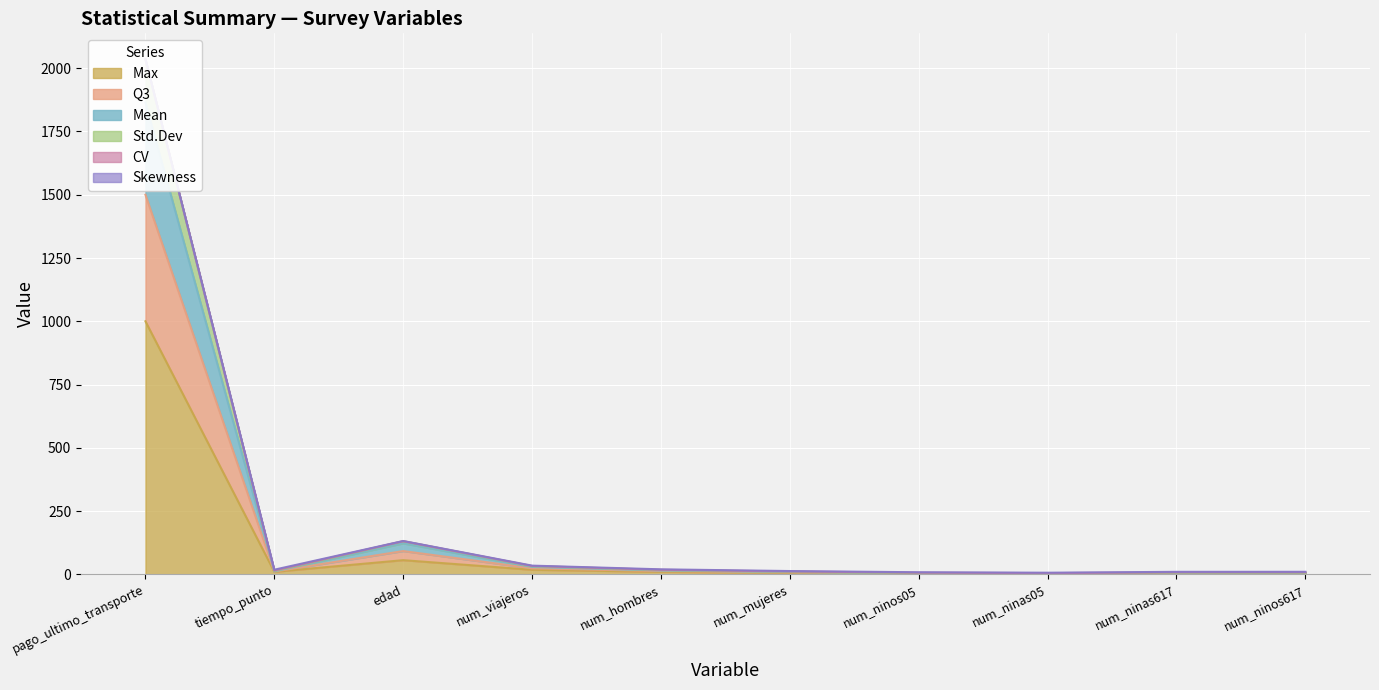

What is the difference between the second highest and minimum values in the Max series?

54